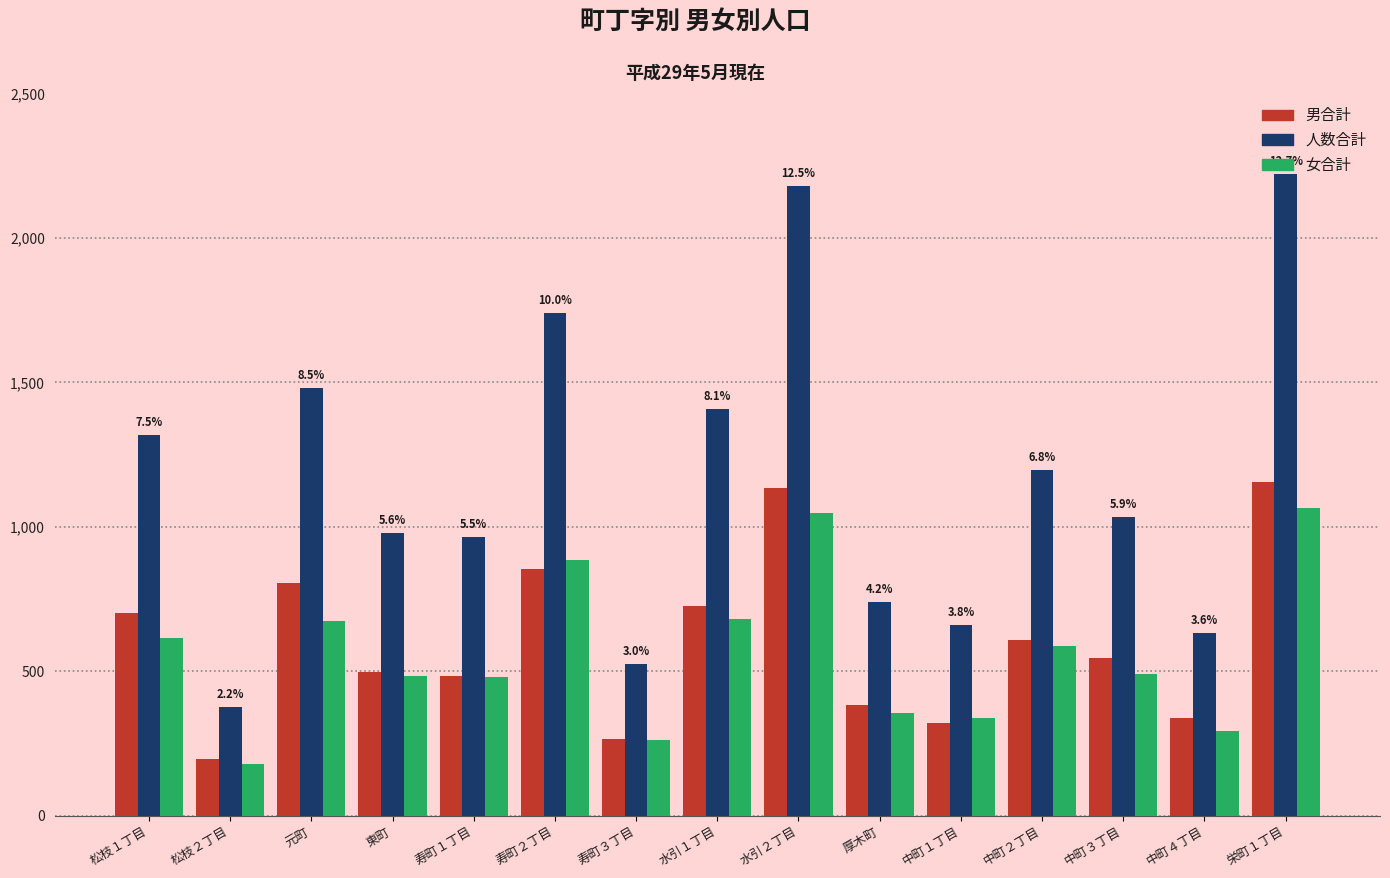

What are all the series names shown in the legend?

男合計, 人数合計, 女合計